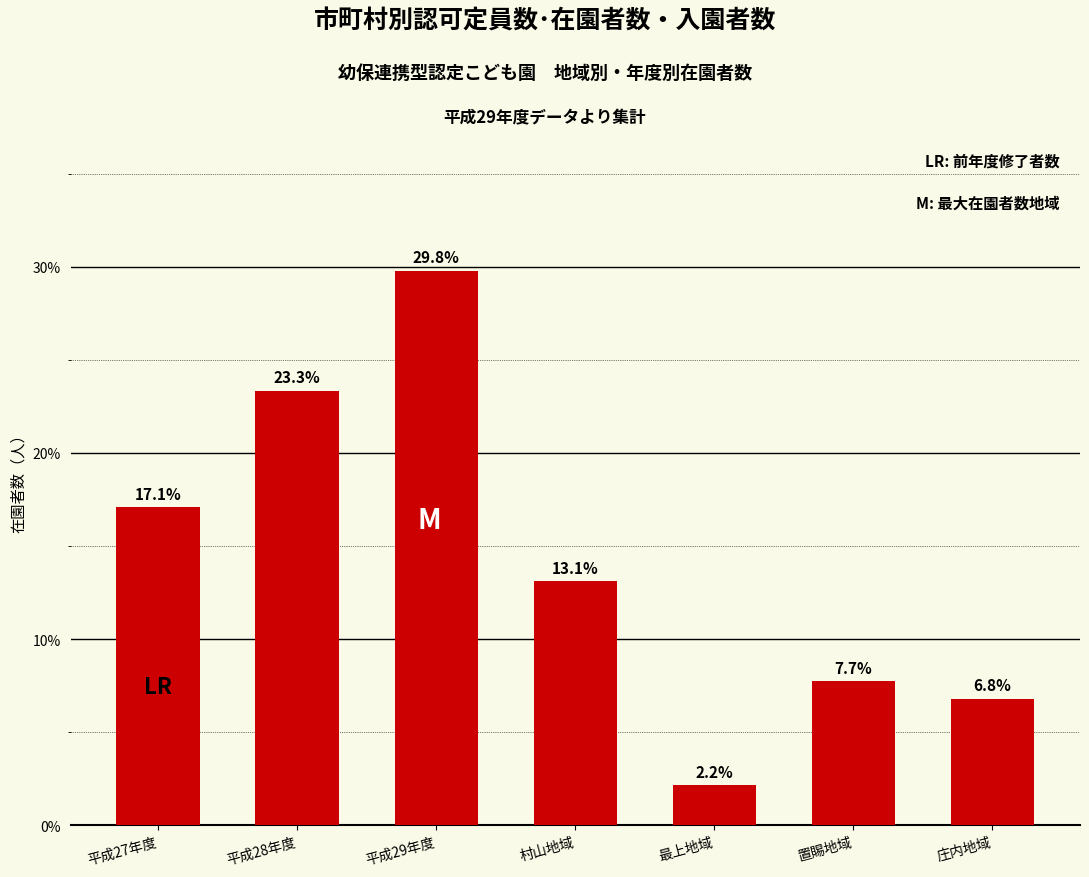

Does the chart contain stacked bars?

No